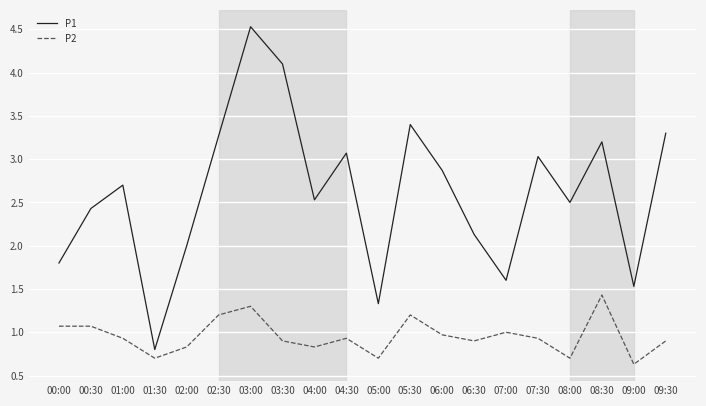

What is the maximum value for P2?

1.4